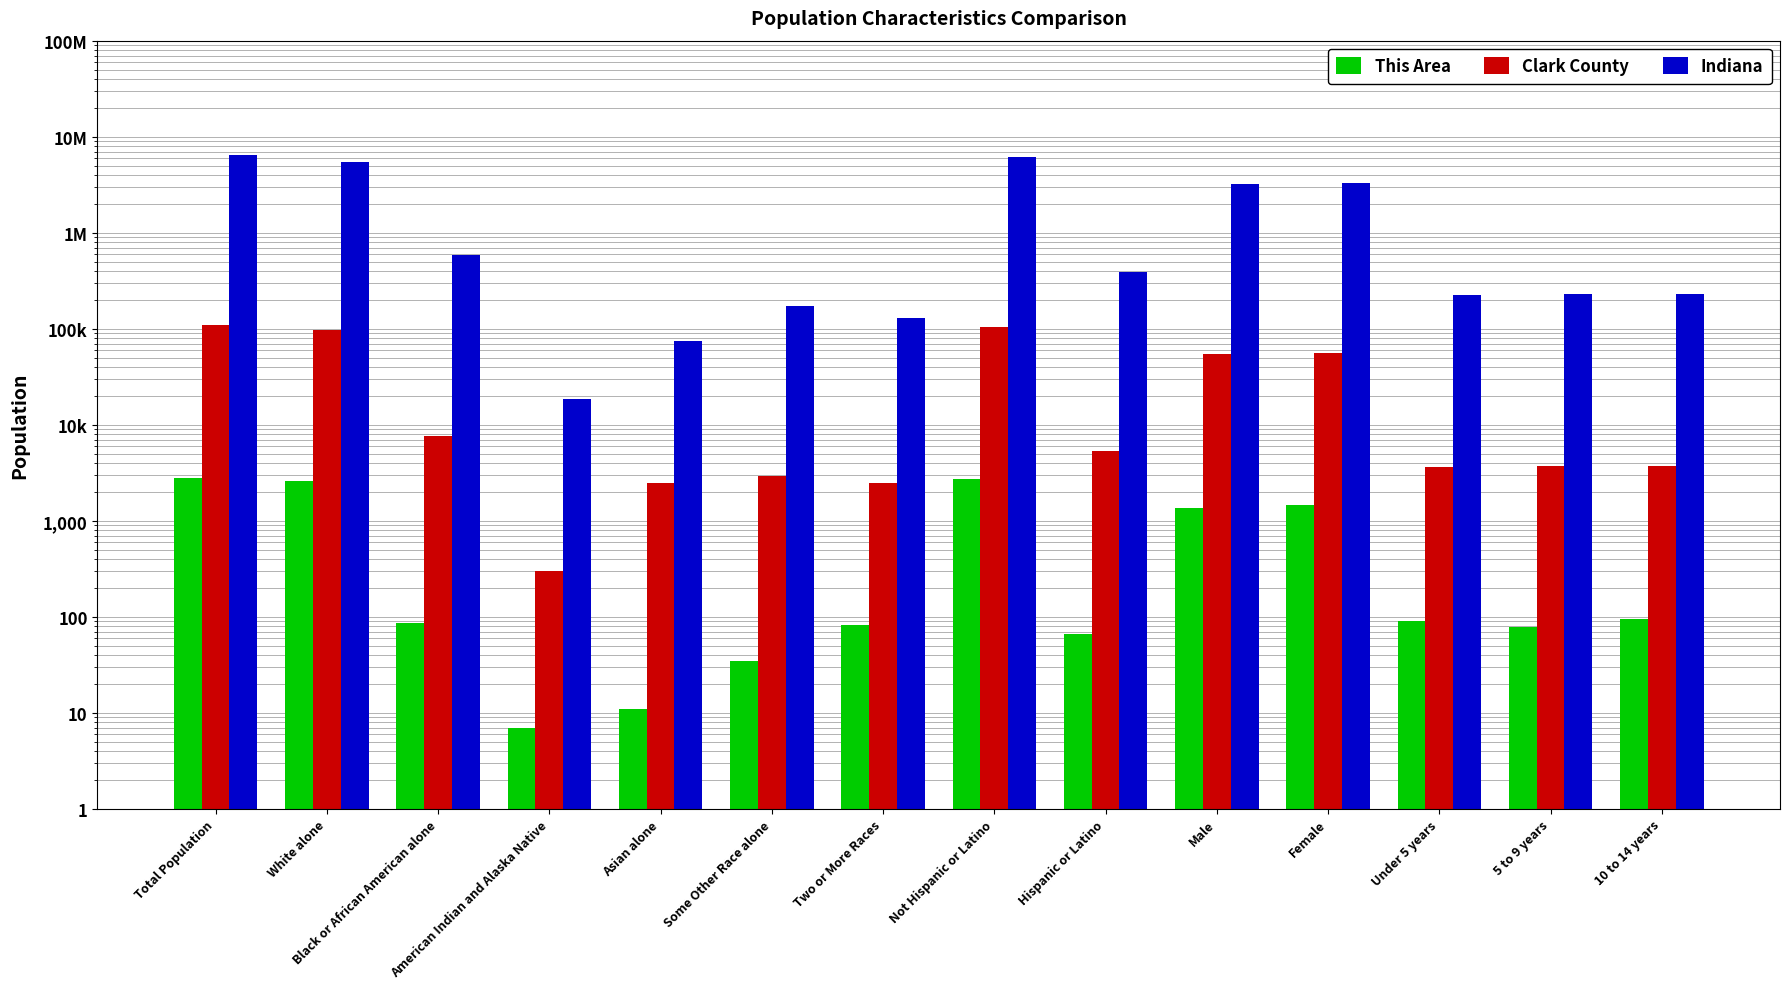

At which label does Indiana first exceed 389707?

Total Population